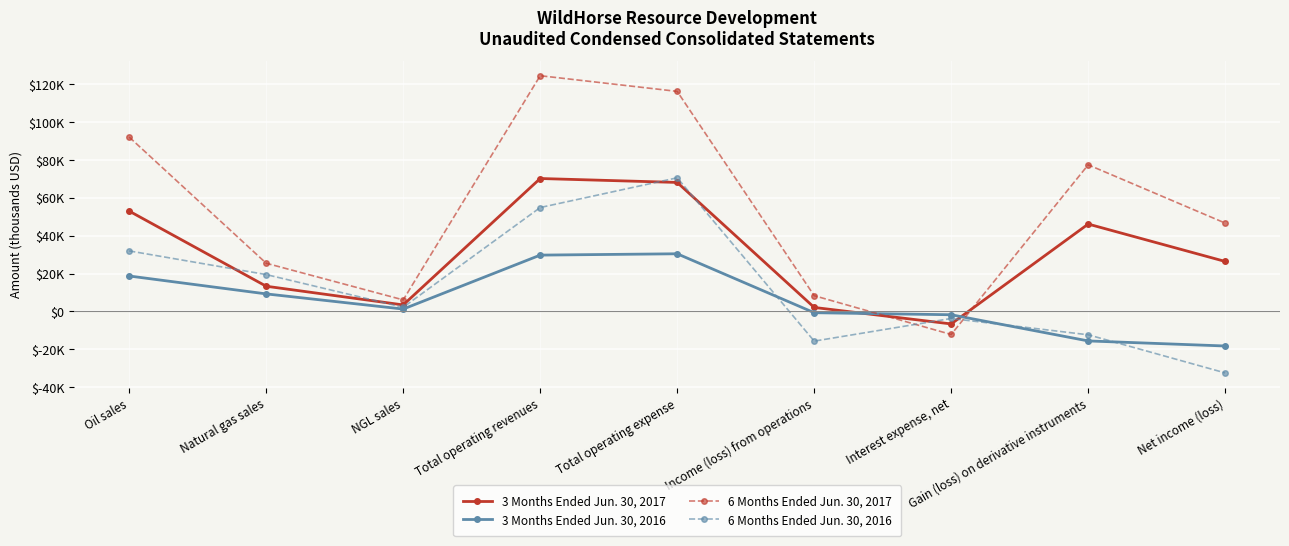

Which series has the largest range (max minus min)?

6 Months Ended Jun. 30, 2017